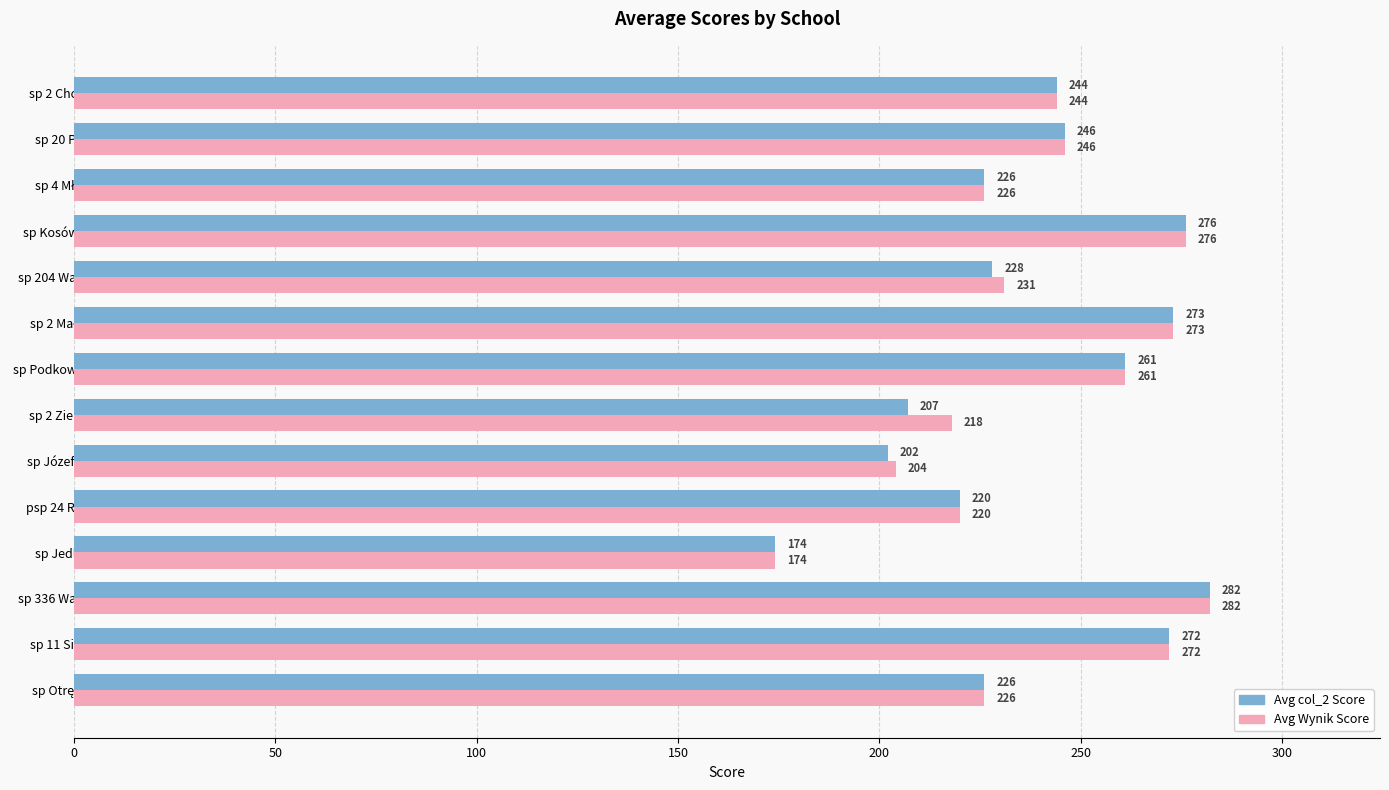

What is the greatest value displayed?

282